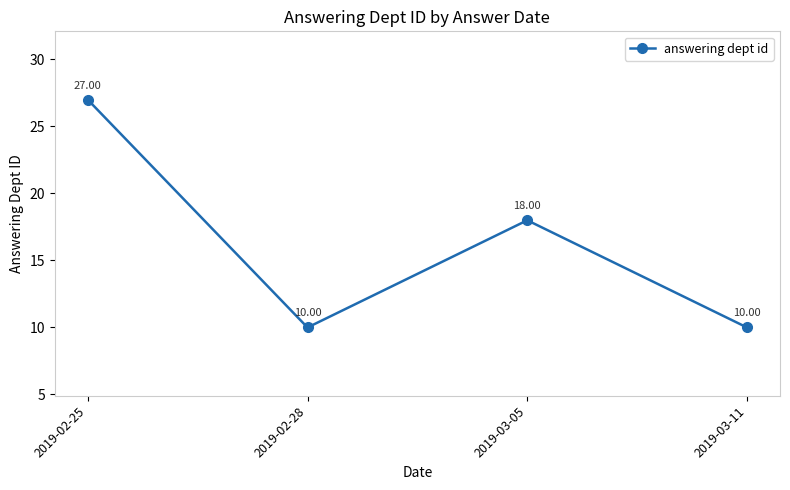

Reading left to right, list all the values displayed in this chart.

27	10	18	10